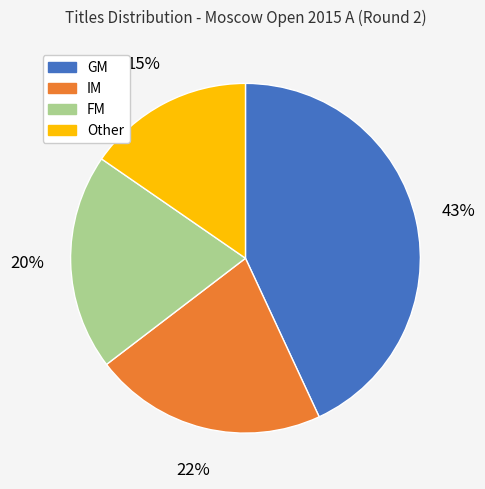

What is the largest slice in the pie chart?

GM